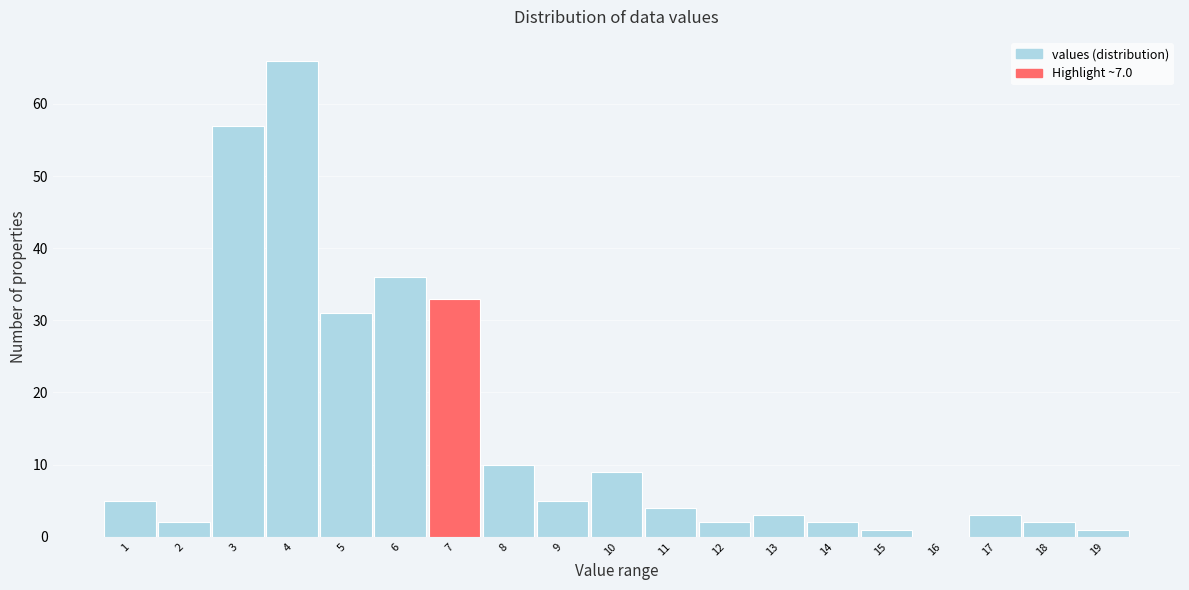

Reading left to right, extract all data points from this chart.

1=5	2=2	3=57	4=66	5=31	6=36	7=33	8=10	9=5	10=9	11=4	12=2	13=3	14=2	15=1	16=0	17=3	18=2	19=1